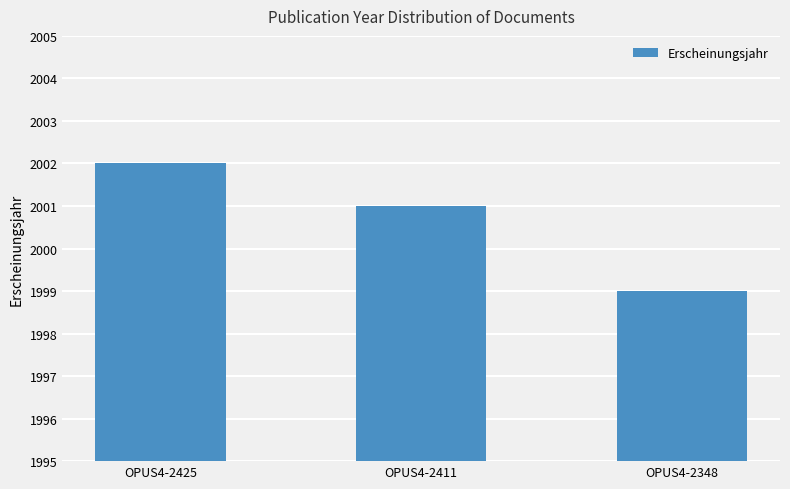

List the labels in order of value, largest first.

OPUS4-2425, OPUS4-2411, OPUS4-2348